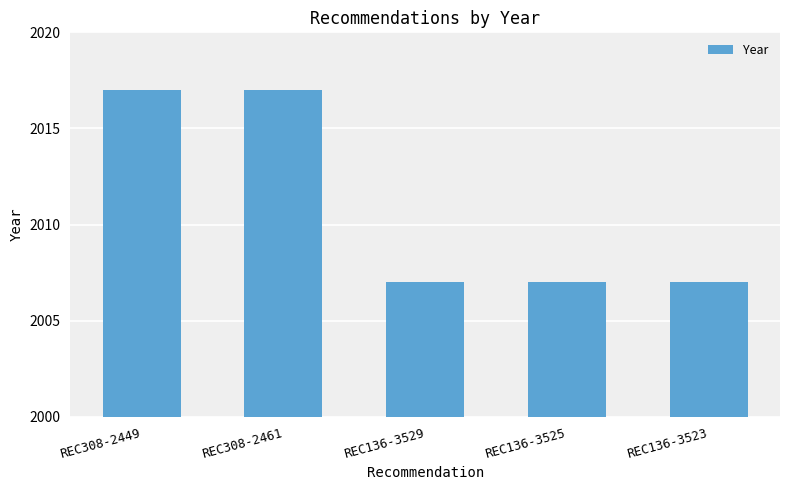

Count the values in the range 2007 to 2017.

5